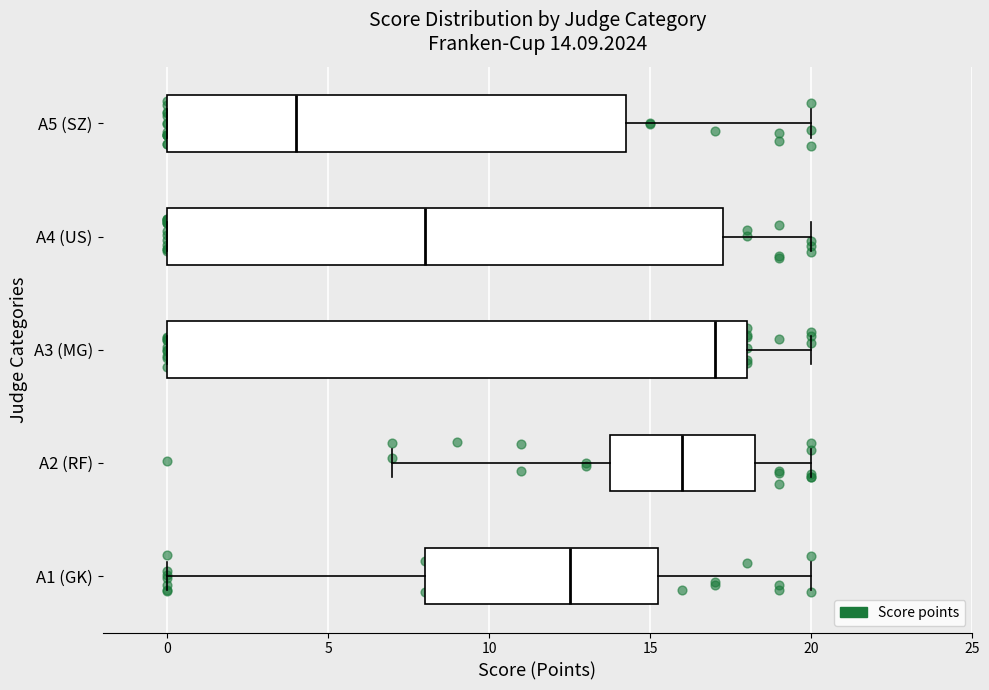

Comparing the boxes themselves (not the whiskers), which one is the widest?

A3 (MG)